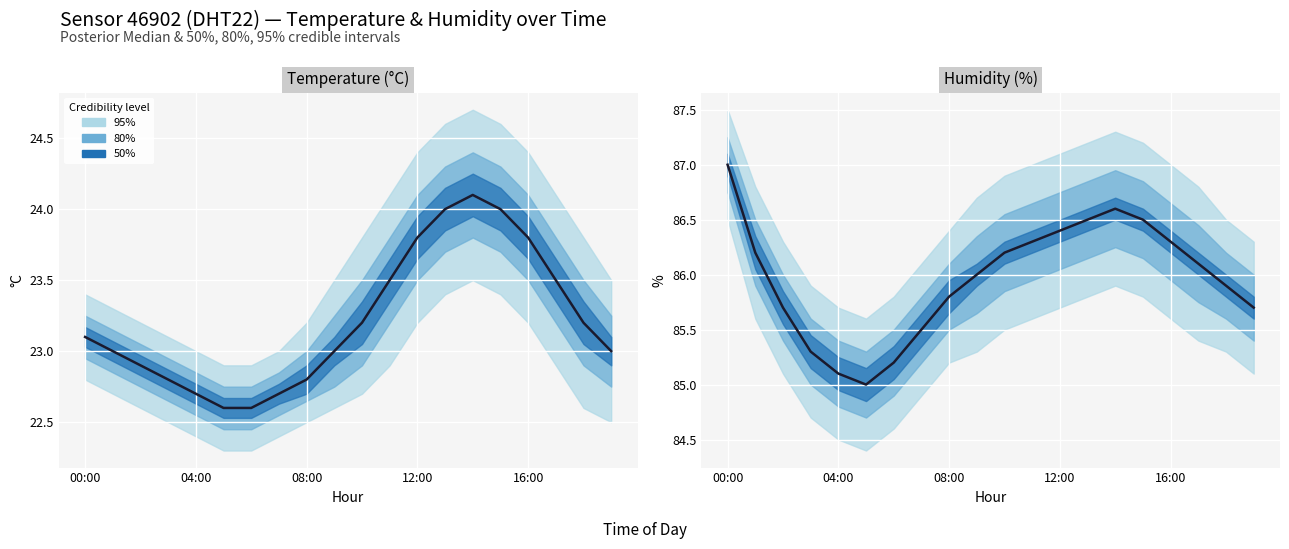

Is it true that the value at 15 is 145.0?

False